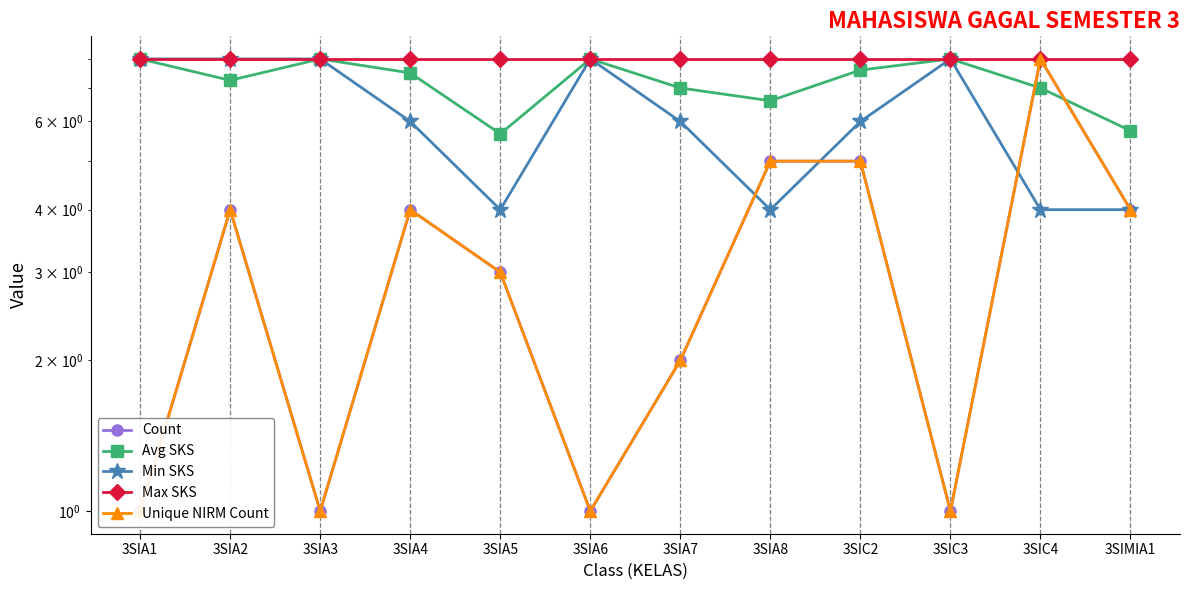

What is the difference between the highest and lowest values at 3SIA3?

7.0